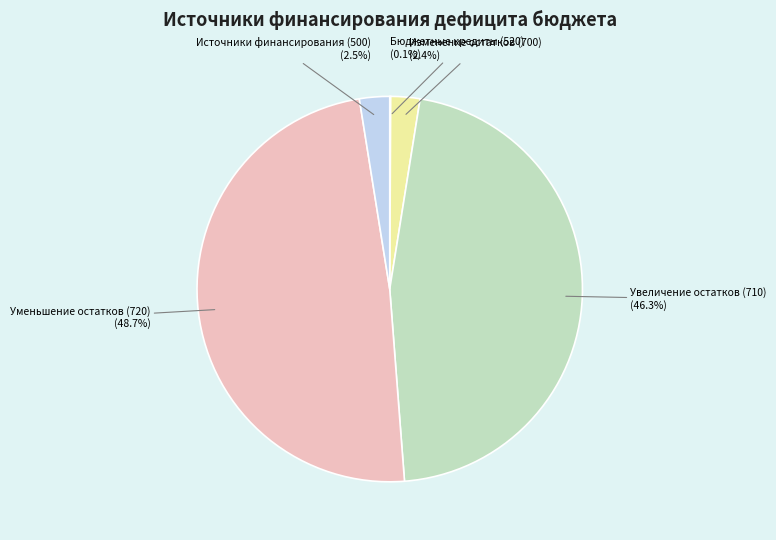

What is the ratio of the value at Источники финансирования (500) to the value at Изменение остатков (700)?

1.0